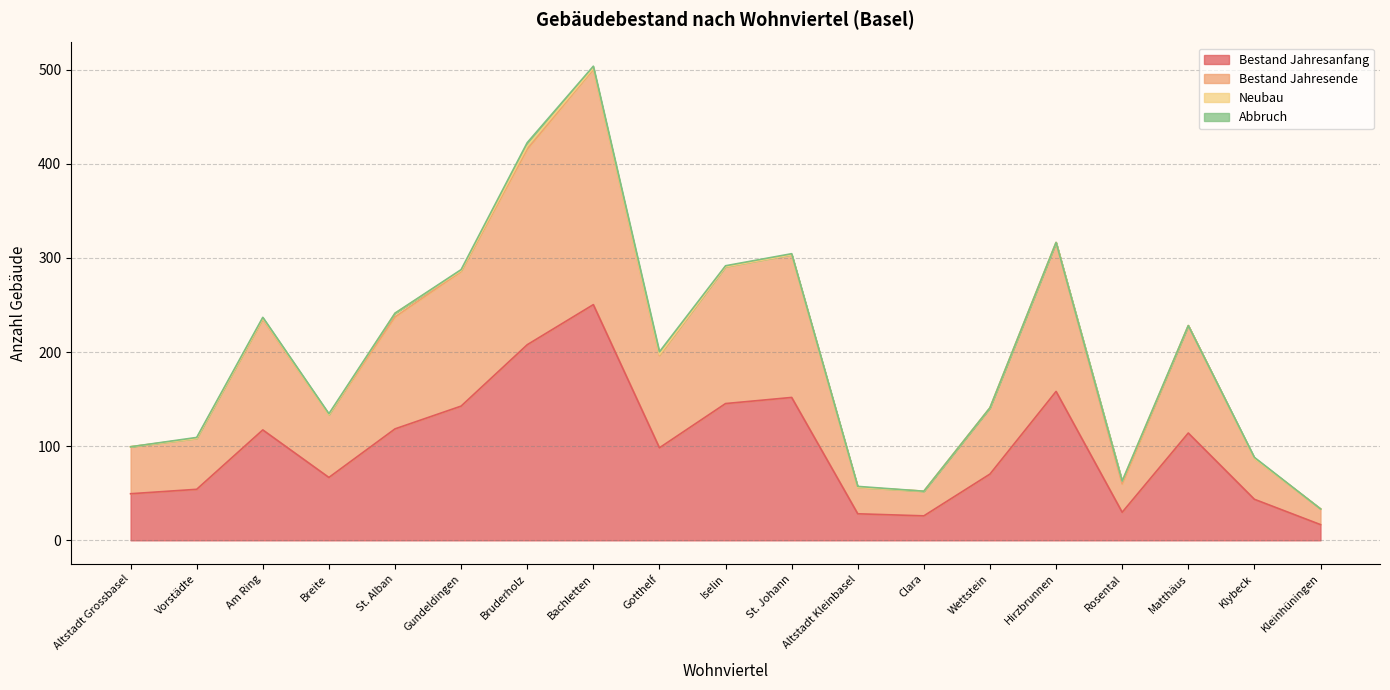

What is the difference between the maximum and minimum values in the Bestand Jahresanfang series?

233.7